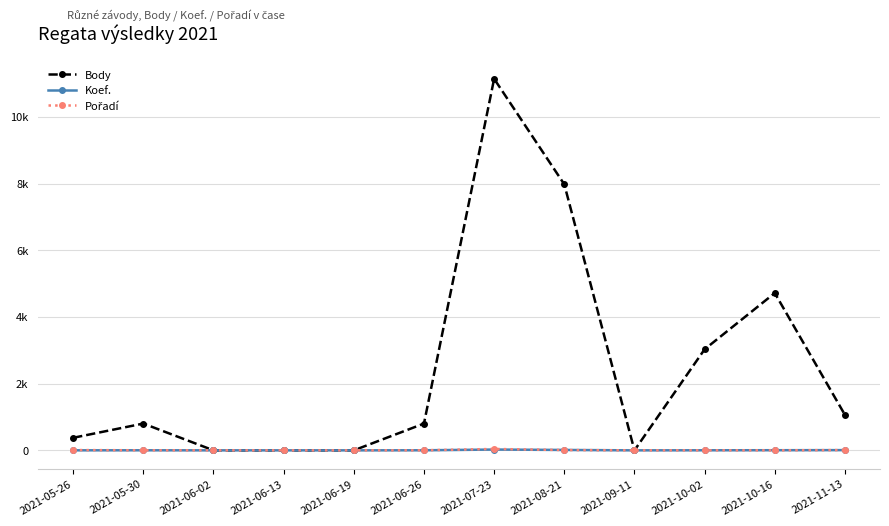

Does the chart display data point markers on the line(s)?

Yes